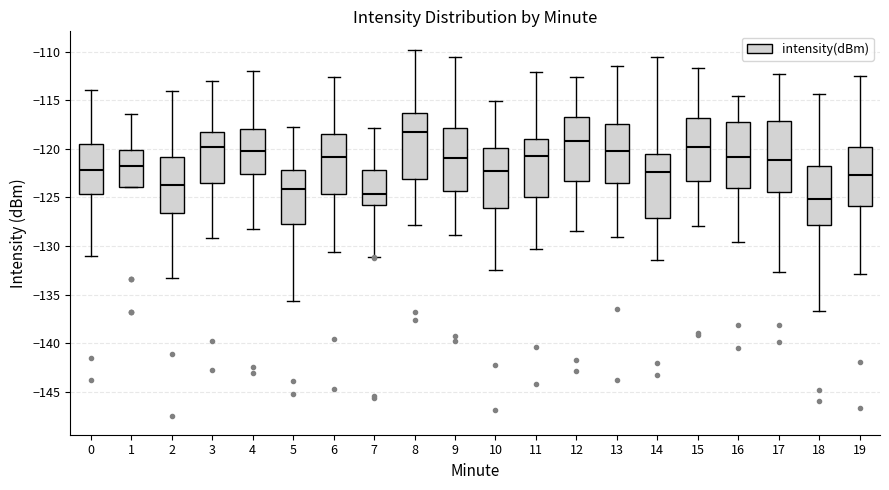

Reading left to right, transcribe this box plot: for each box, give where its median line is, the range the box spans, and where its two whiskers end, as read against the y-axis. The values are not printed on the chart, so give them approximately, as read against the axis.

0: median -122.0, box -124.5 to -119.5, whiskers -131.0 to -114.0
1: median -122.0, box -124.0 to -120.0, whiskers -124.0 to -116.5
2: median -123.5, box -126.5 to -121.0, whiskers -133.5 to -114.0
3: median -119.5, box -123.5 to -118.0, whiskers -129.0 to -113.0
4: median -120.0, box -122.5 to -118.0, whiskers -128.0 to -112.0
5: median -124.0, box -128.0 to -122.0, whiskers -135.5 to -117.5
6: median -121.0, box -124.5 to -118.5, whiskers -130.5 to -112.5
7: median -124.5, box -126.0 to -122.0, whiskers -131.0 to -118.0
8: median -118.5, box -123.0 to -116.5, whiskers -128.0 to -110.0
9: median -121.0, box -124.5 to -118.0, whiskers -129.0 to -110.5
10: median -122.5, box -126.0 to -120.0, whiskers -132.5 to -115.0
11: median -121.0, box -125.0 to -119.0, whiskers -130.5 to -112.0
12: median -119.0, box -123.5 to -116.5, whiskers -128.5 to -112.5
13: median -120.0, box -123.5 to -117.5, whiskers -129.0 to -111.5
14: median -122.5, box -127.0 to -120.5, whiskers -131.5 to -110.5
15: median -120.0, box -123.5 to -117.0, whiskers -128.0 to -111.5
16: median -121.0, box -124.0 to -117.0, whiskers -129.5 to -114.5
17: median -121.0, box -124.5 to -117.0, whiskers -132.5 to -112.5
18: median -125.0, box -128.0 to -121.5, whiskers -136.5 to -114.5
19: median -122.5, box -126.0 to -119.5, whiskers -133.0 to -112.5